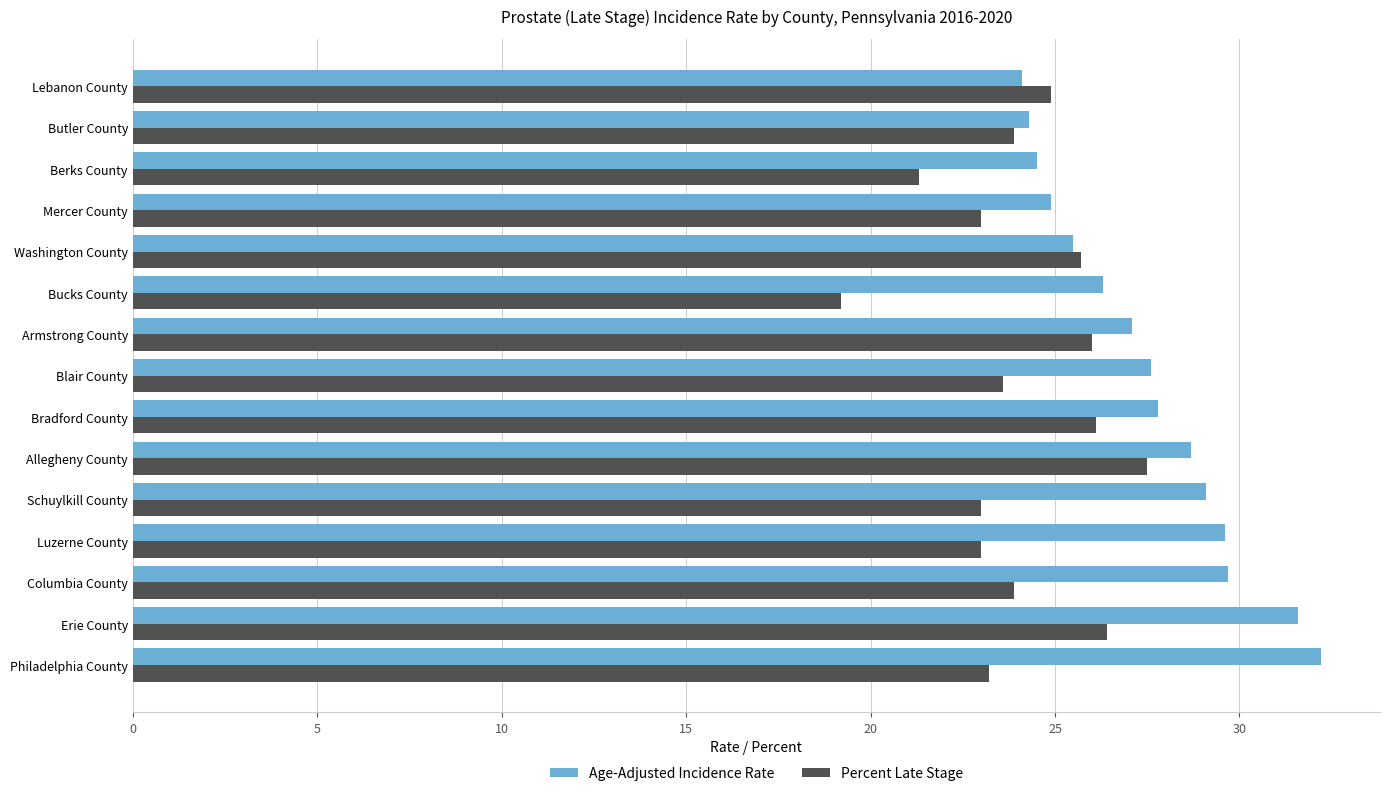

List the series in order of their peak value, highest first.

Age-Adjusted Incidence Rate, Percent Late Stage